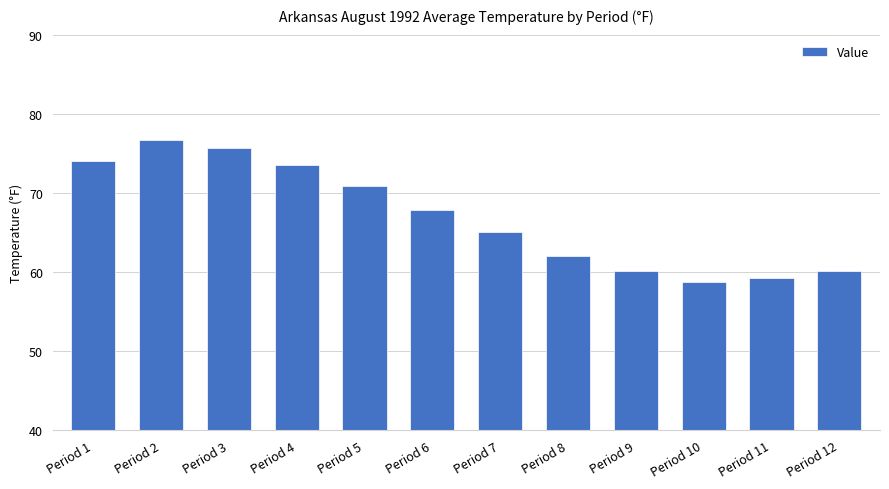

How many values exceed 67?

6